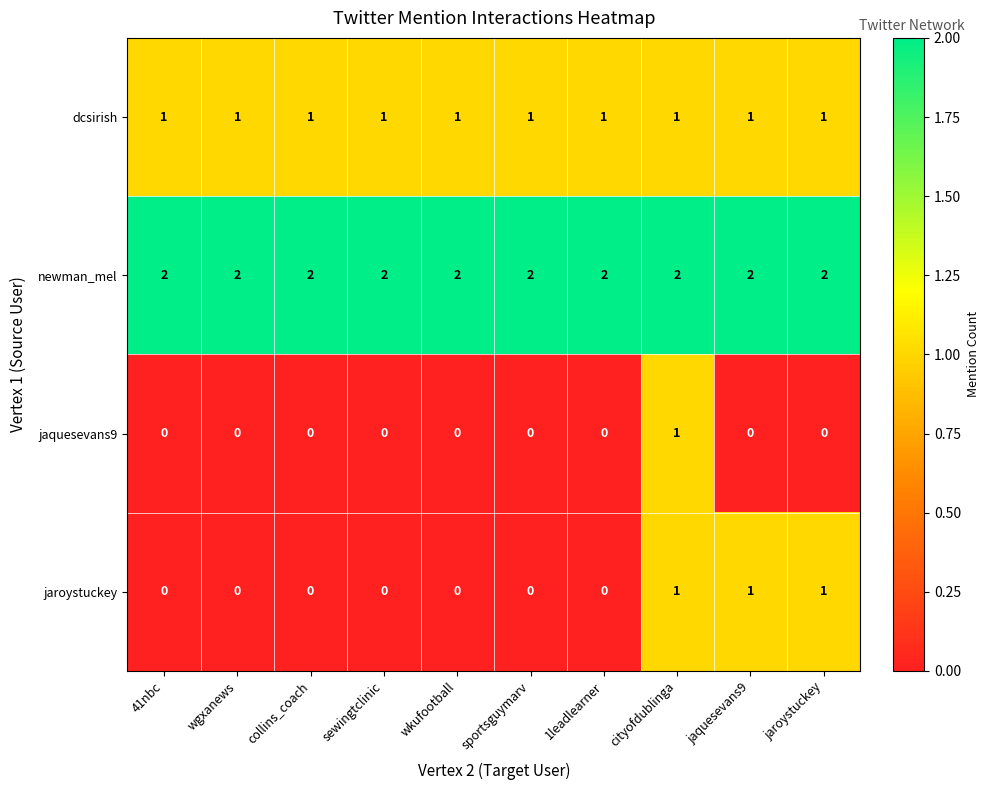

How many jaquesevans9 values are between 0 and 1?

10